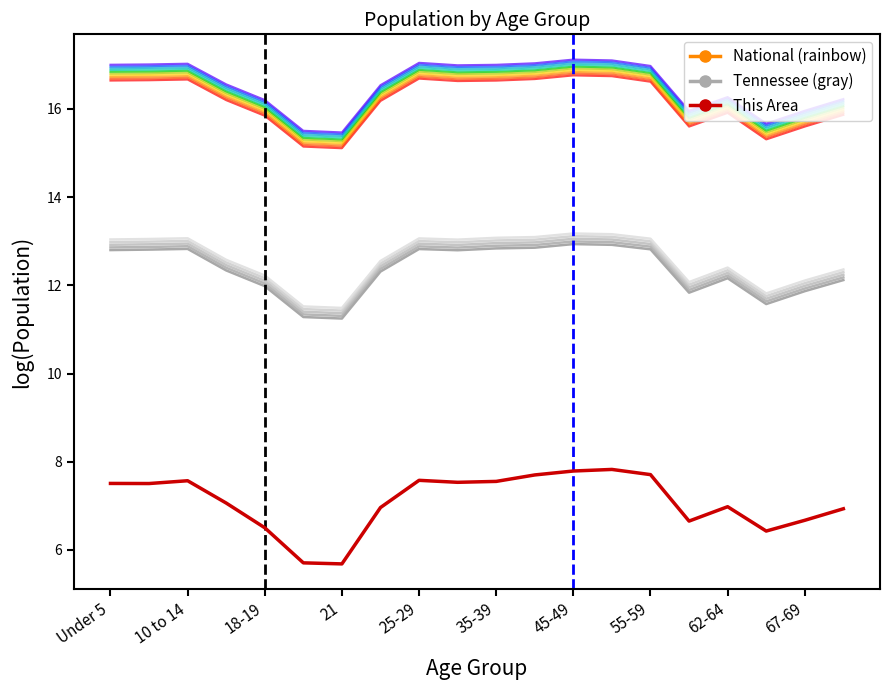

List the series in order of their peak value, highest first.

National_var_0, Tennessee_var_0, This Area